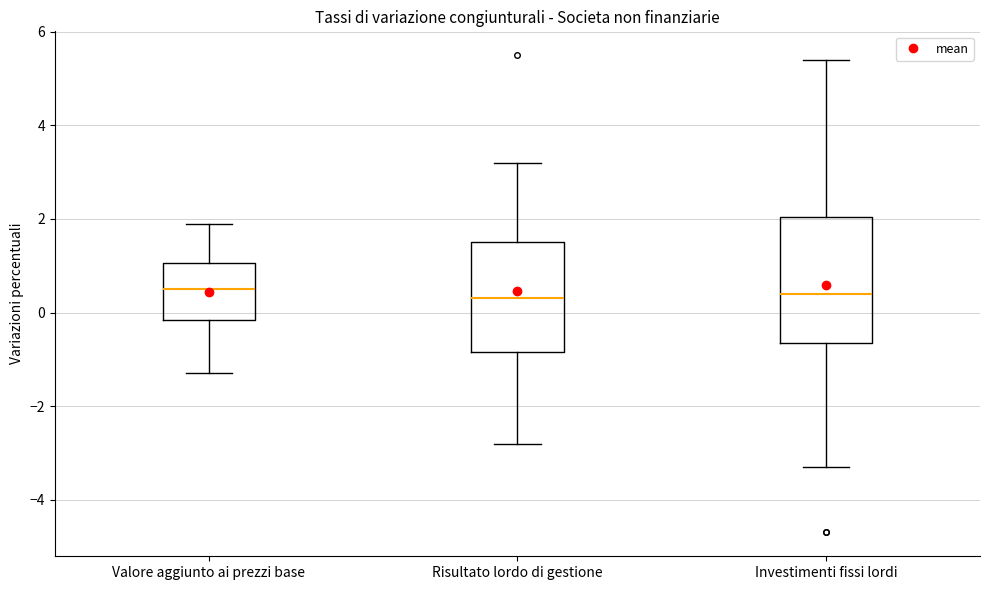

Where is the lower edge of the box for Valore aggiunto ai prezzi base on the y-axis? The values are not printed on the chart, so give them approximately, as read against the axis.

-0.2